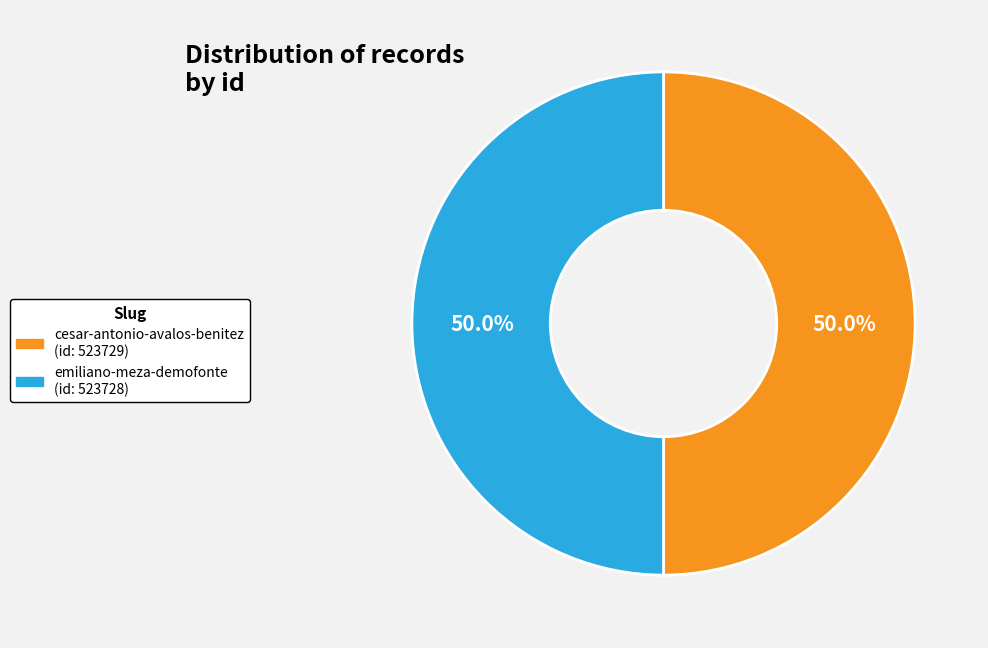

How many slices are in this pie chart?

2